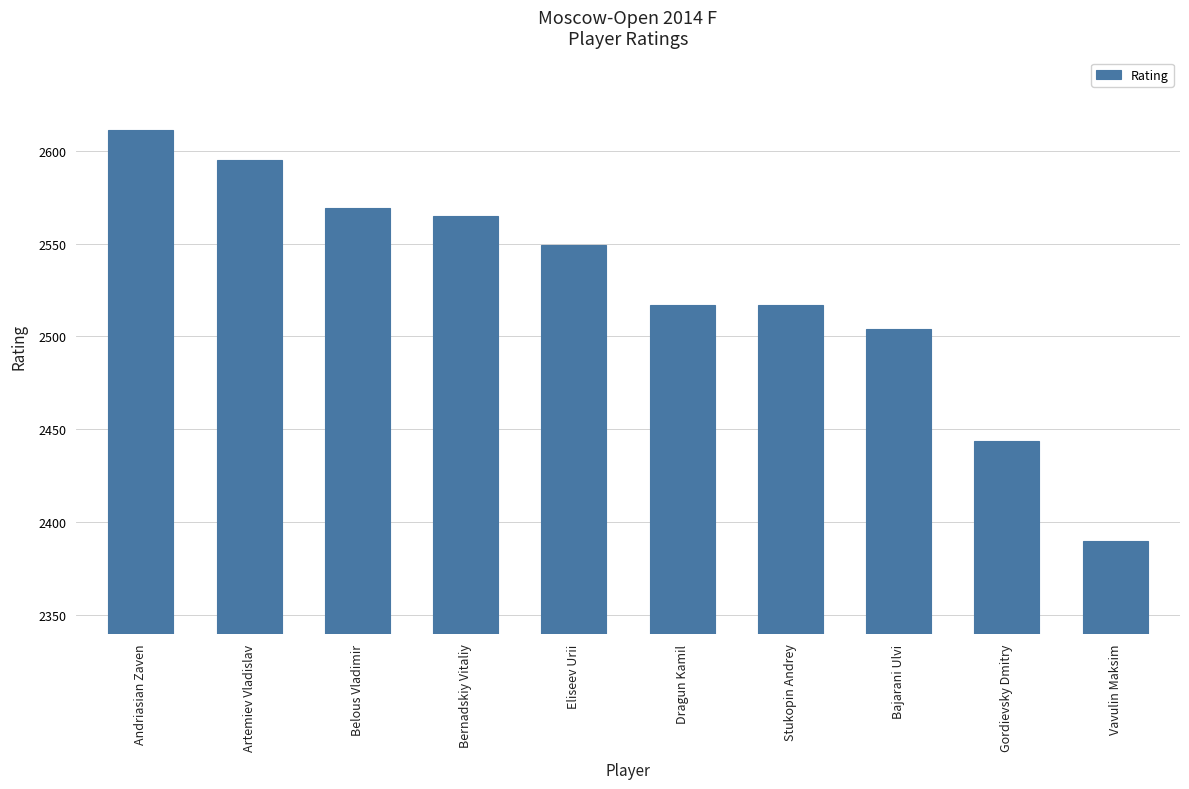

How many bars are there in total?

10